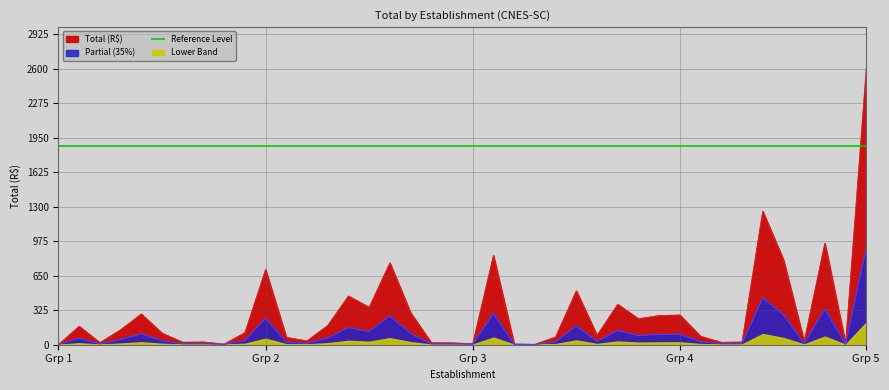

Reading left to right, list all the values displayed in this chart.

0.6	61.0	7.0	49.3	101.6	38.2	8.2	9.1	2.2	39.7	248.1	24.4	12.8	63.8	160.7	123.5	269.9	105.6	6.8	6.1	3.6	294.3	2.4	1.5	25.6	177.9	31.1	133.4	85.7	96.2	98.0	27.9	8.0	9.0	440.1	280.2	11.1	334.9	3.2	910.0